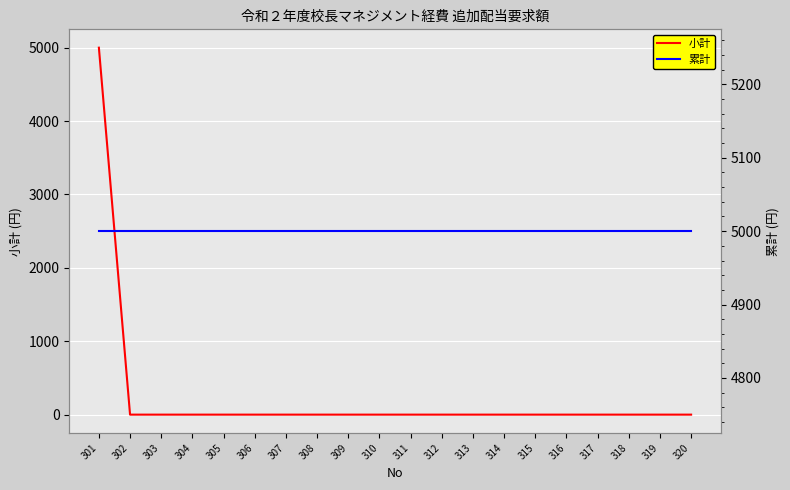

True or false: 小計 has more than 1 interior local peaks.

False